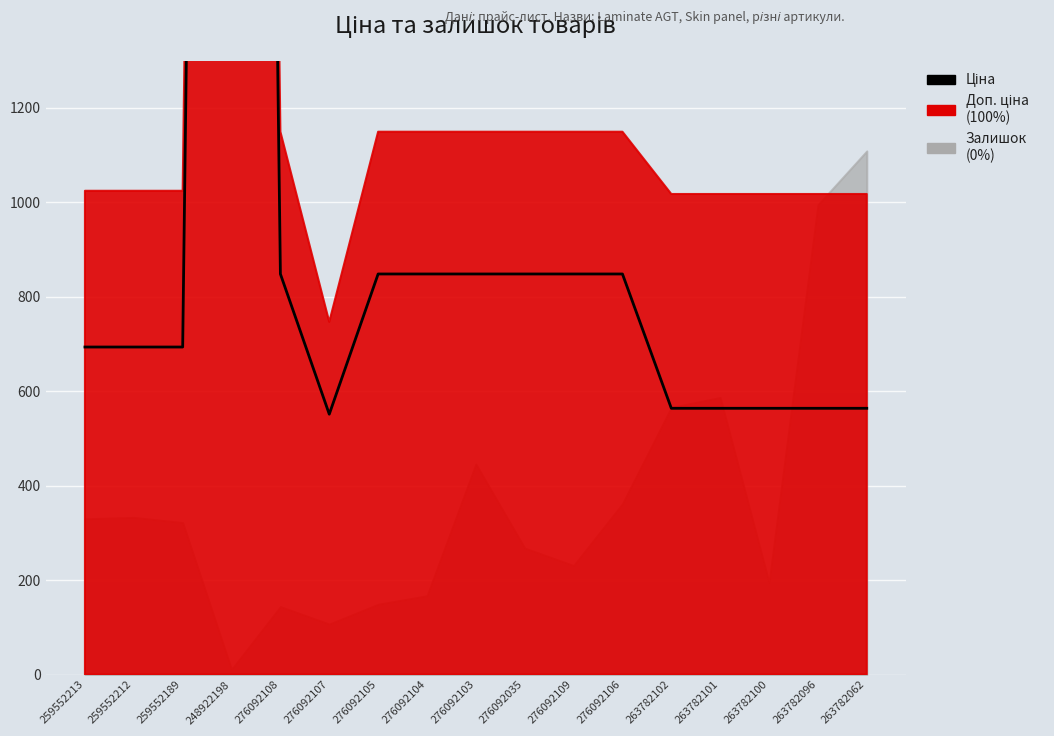

How many points are higher than both their immediate neighbors (excluding endpoints)?

1